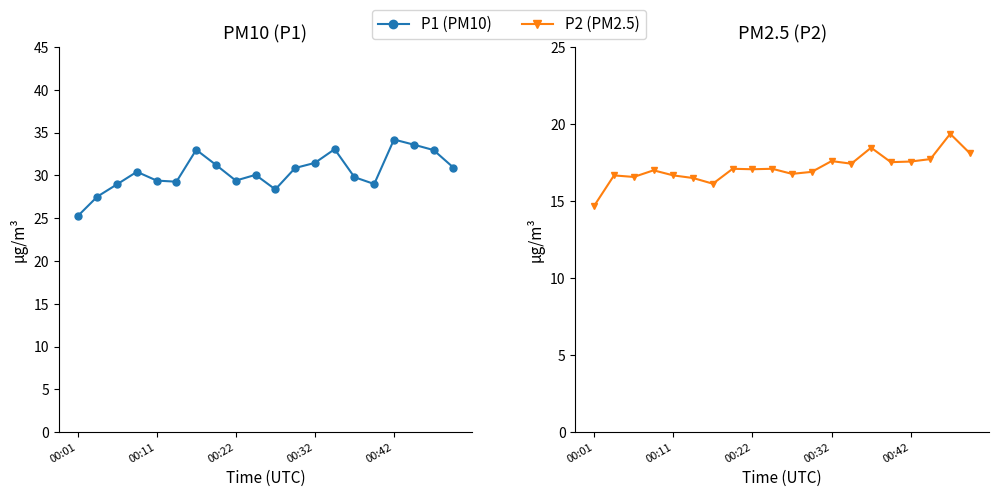

Does the chart display data point markers on the line(s)?

Yes